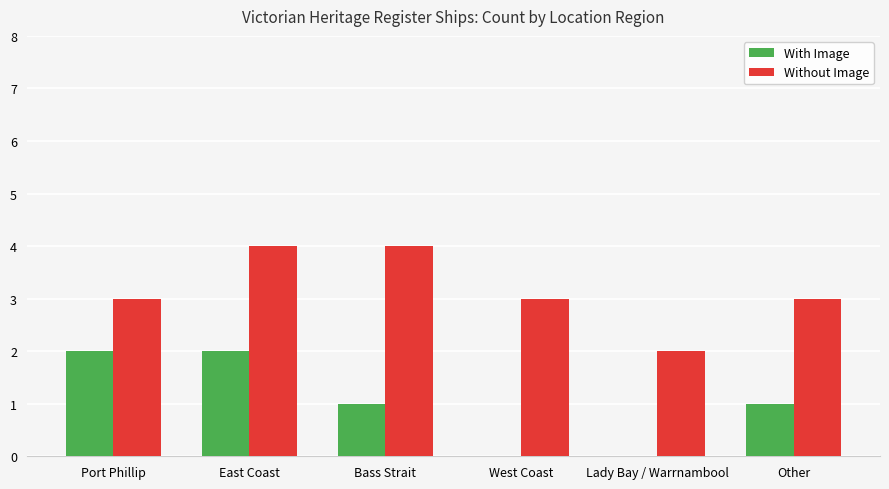

Does the chart contain stacked bars?

No